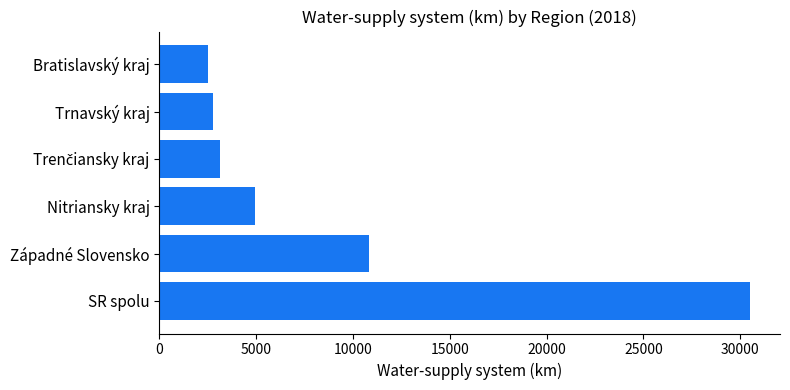

What is the greatest value displayed?

30528